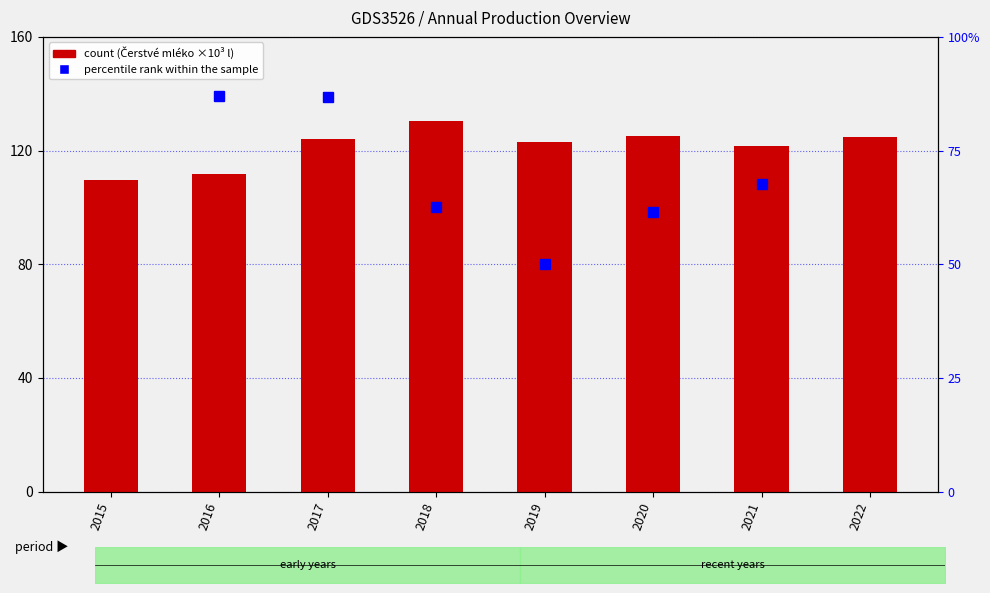

At which label does count reach its minimum?

2015